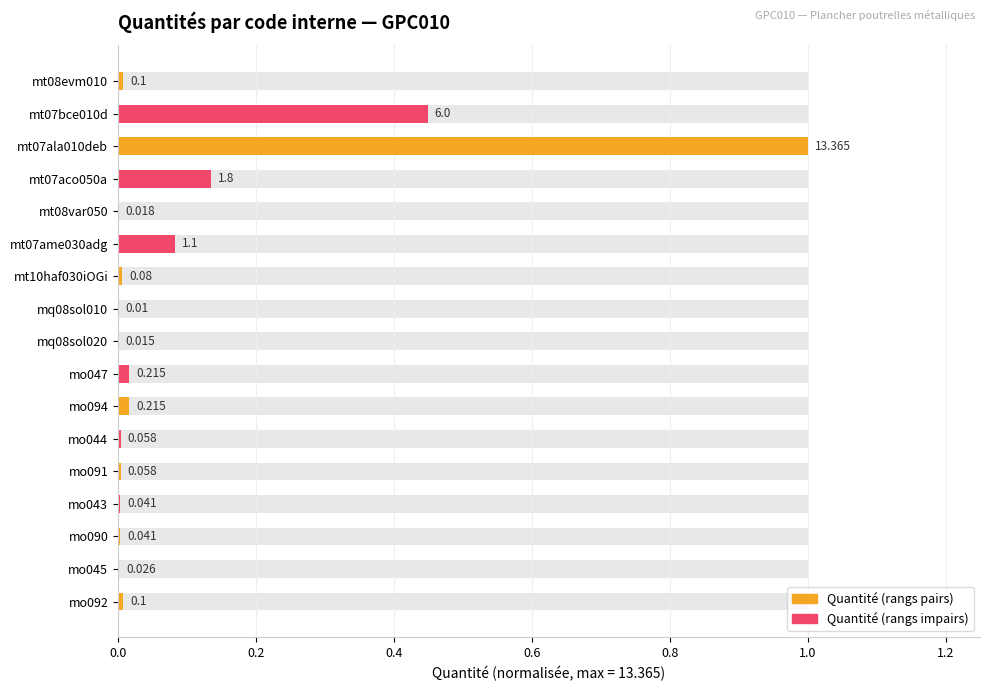

How many data points does each series have?

17